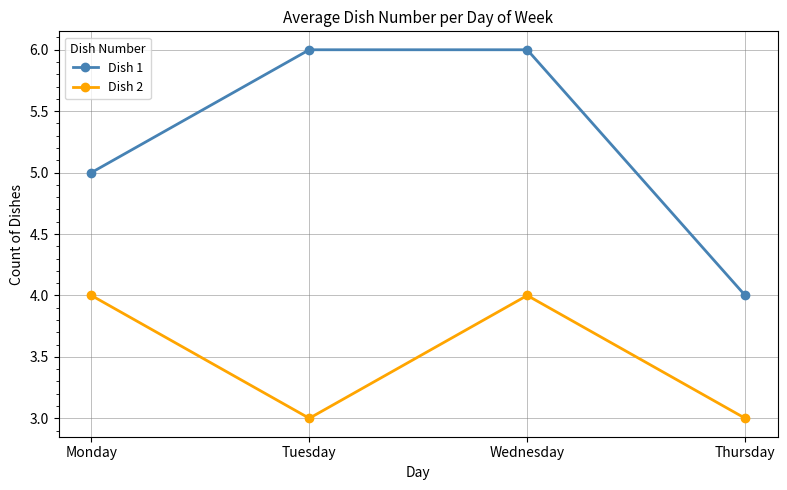

List the series in order of their overall mean, lowest first.

Dish 2, Dish 1